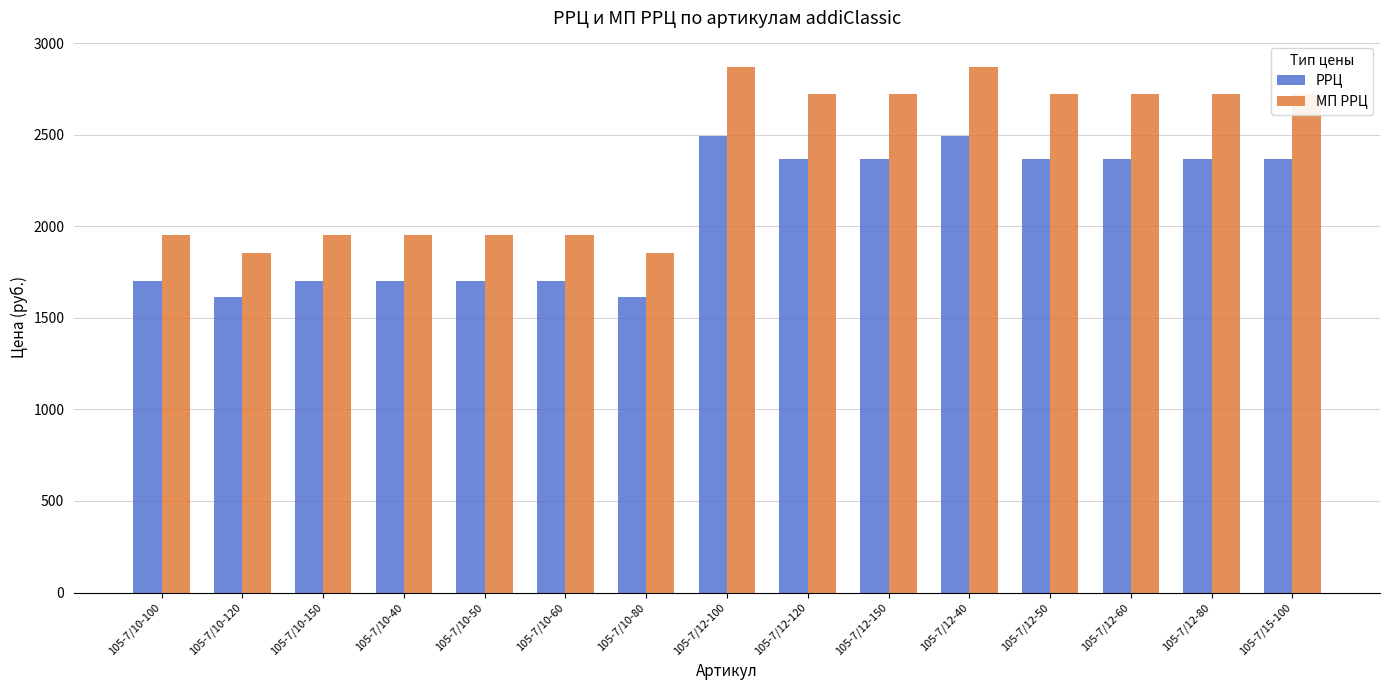

What is the label of the 1st bar from the left?

105-7/10-100